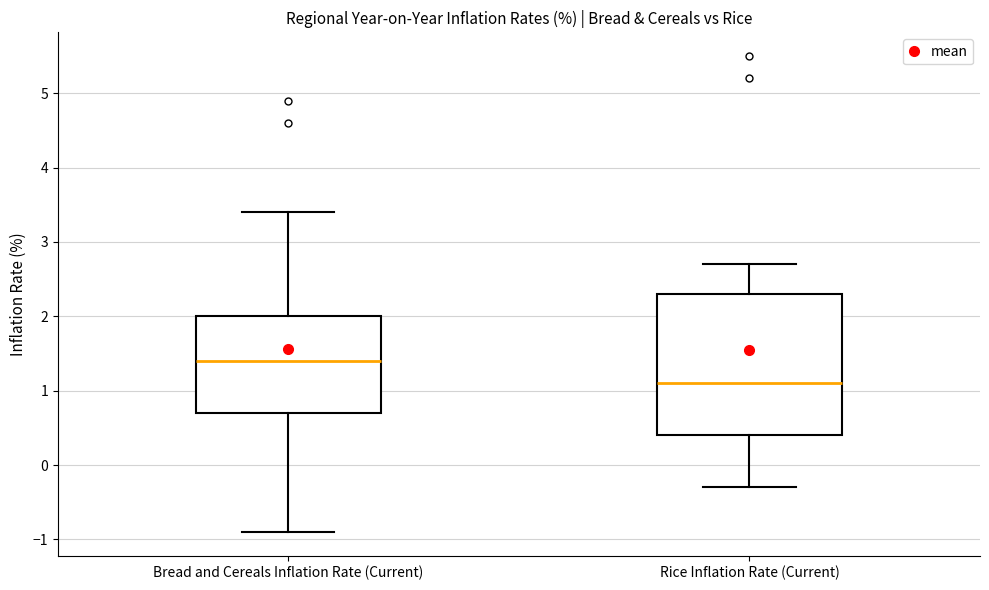

Comparing the boxes themselves (not the whiskers), which one is the tallest?

Rice Inflation Rate (Current)